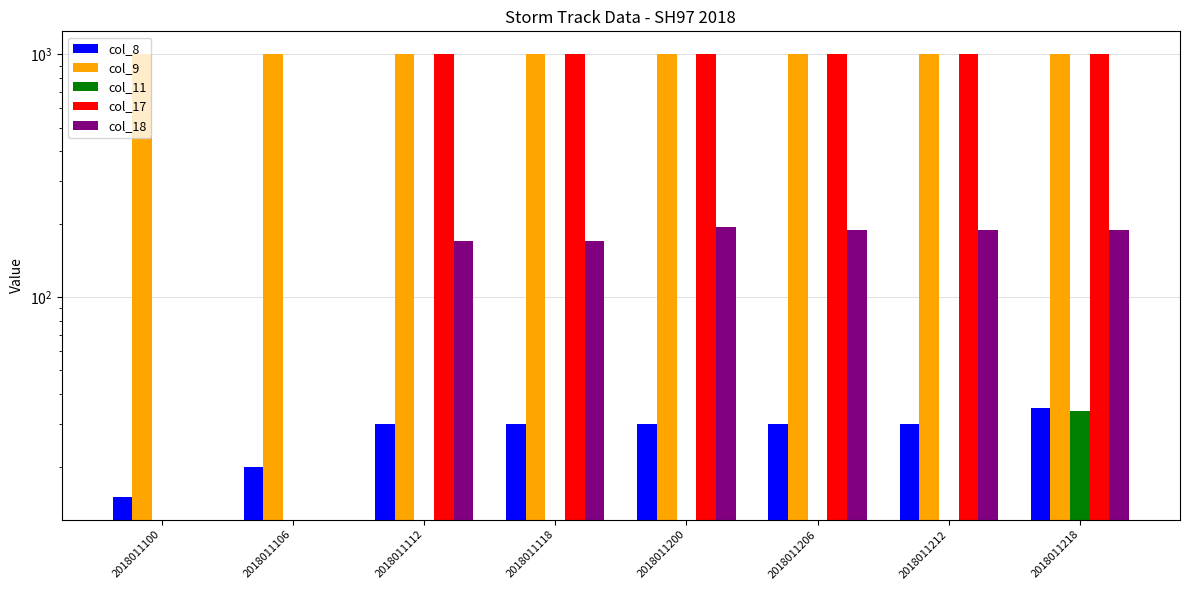

Rank the categories by col_17 value from highest to lowest.

2018011200, 2018011112, 2018011118, 2018011206, 2018011212, 2018011218, 2018011100, 2018011106